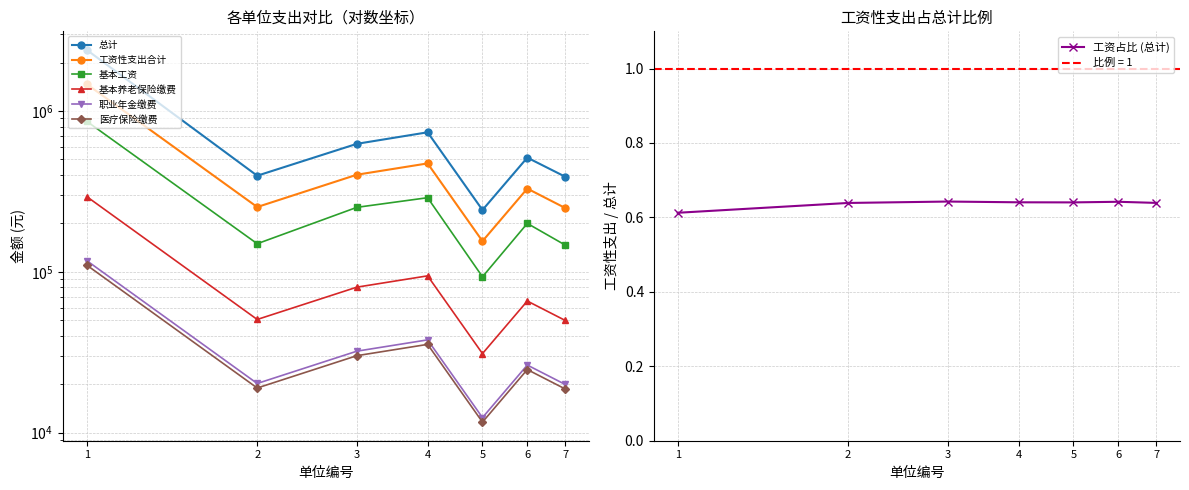

True or false: 基本工资 has more than 0 interior local peaks.

True